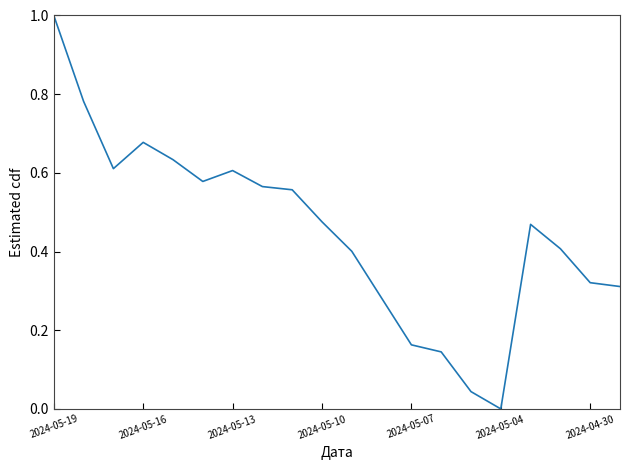

How many values are above zero?

19